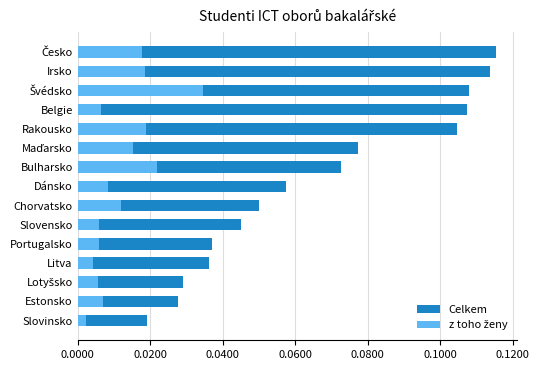

The value of Celkem at Slovinsko is 0.0. True or false?

False